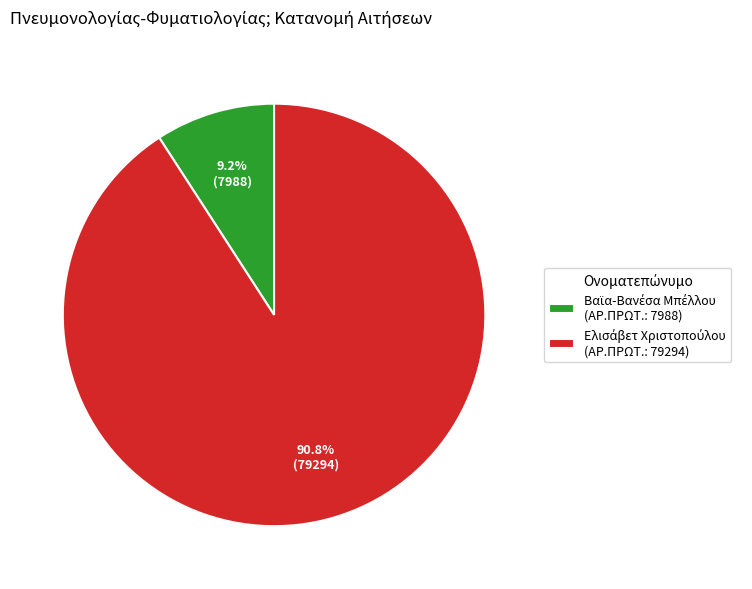

How many segments does this pie chart have?

2